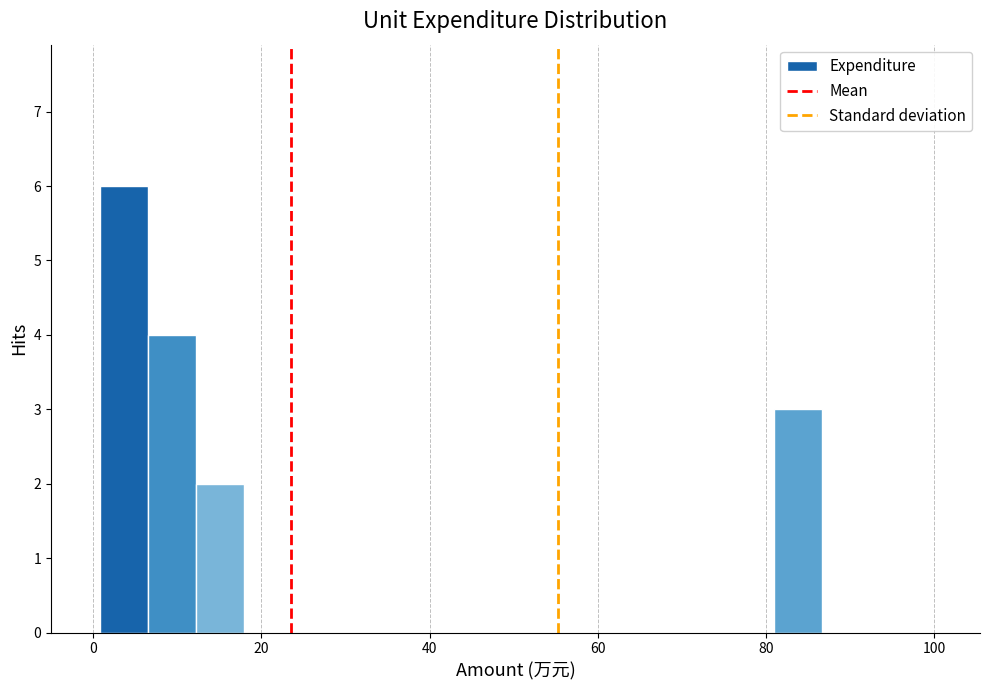

Read against the x-axis, roughly where is the centre of the tallest bar?

4